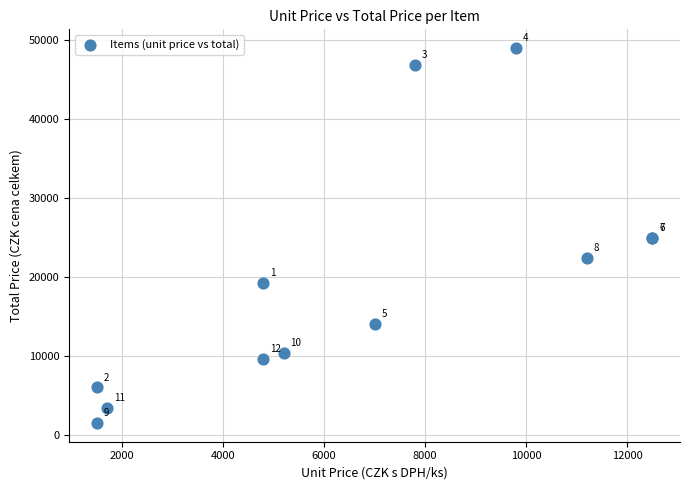

What Y value in the scatter plot is closest to 25250?

25000